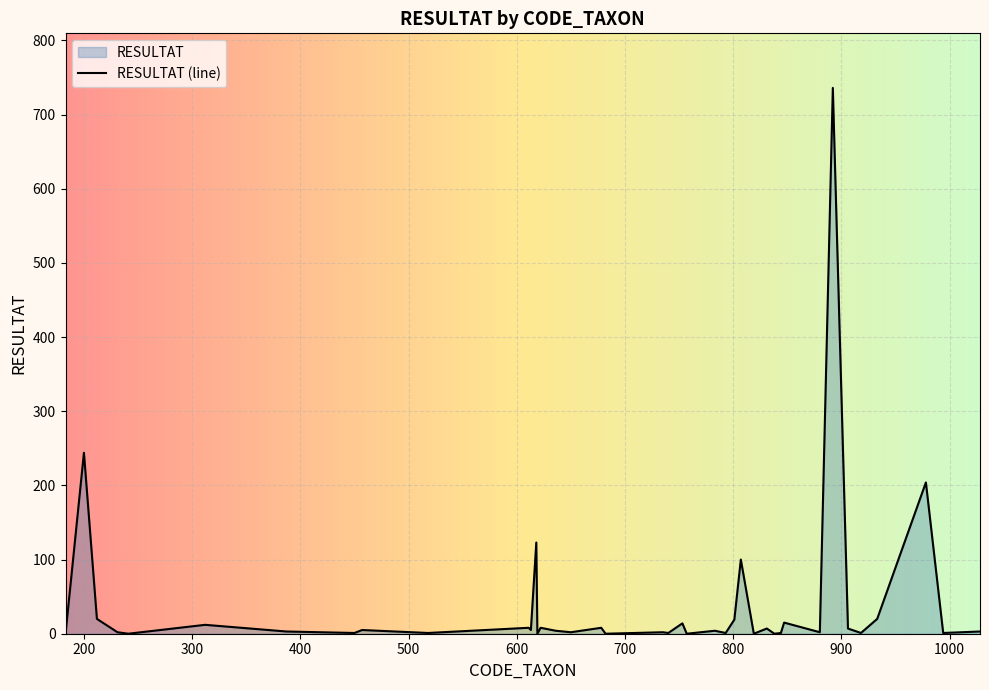

Count the number of values greater than 4.

18